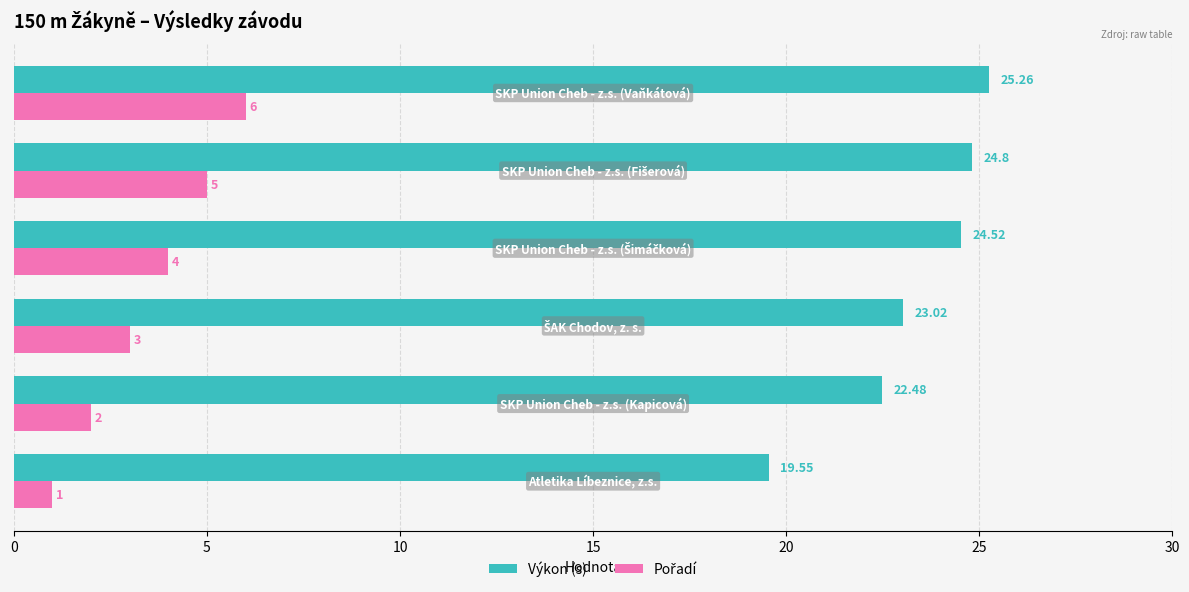

Which series has the widest spread of values?

Výkon (s)